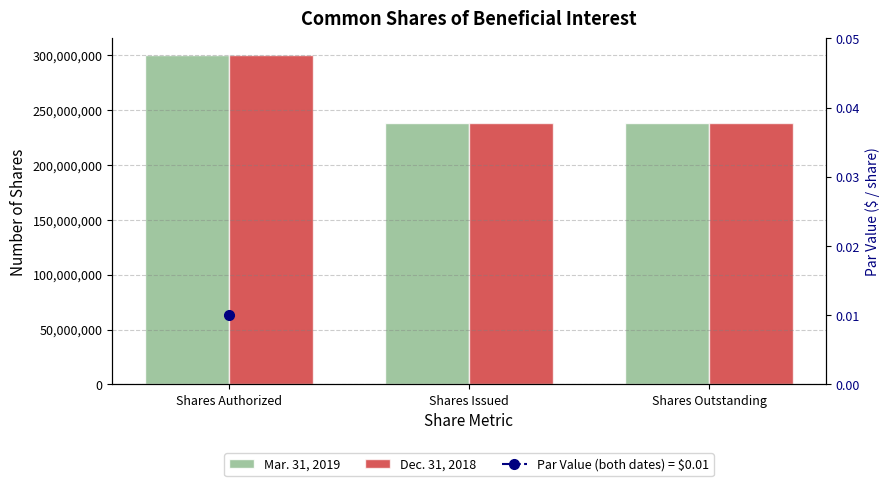

What is the total value across all series at Shares Issued?

475459800